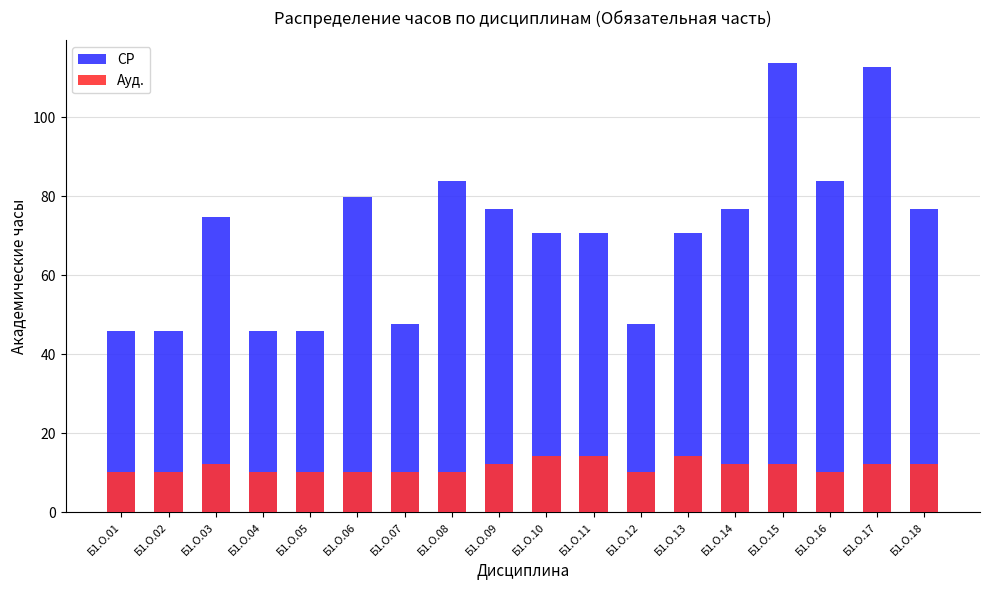

What is the minimum value for СР?

45.8